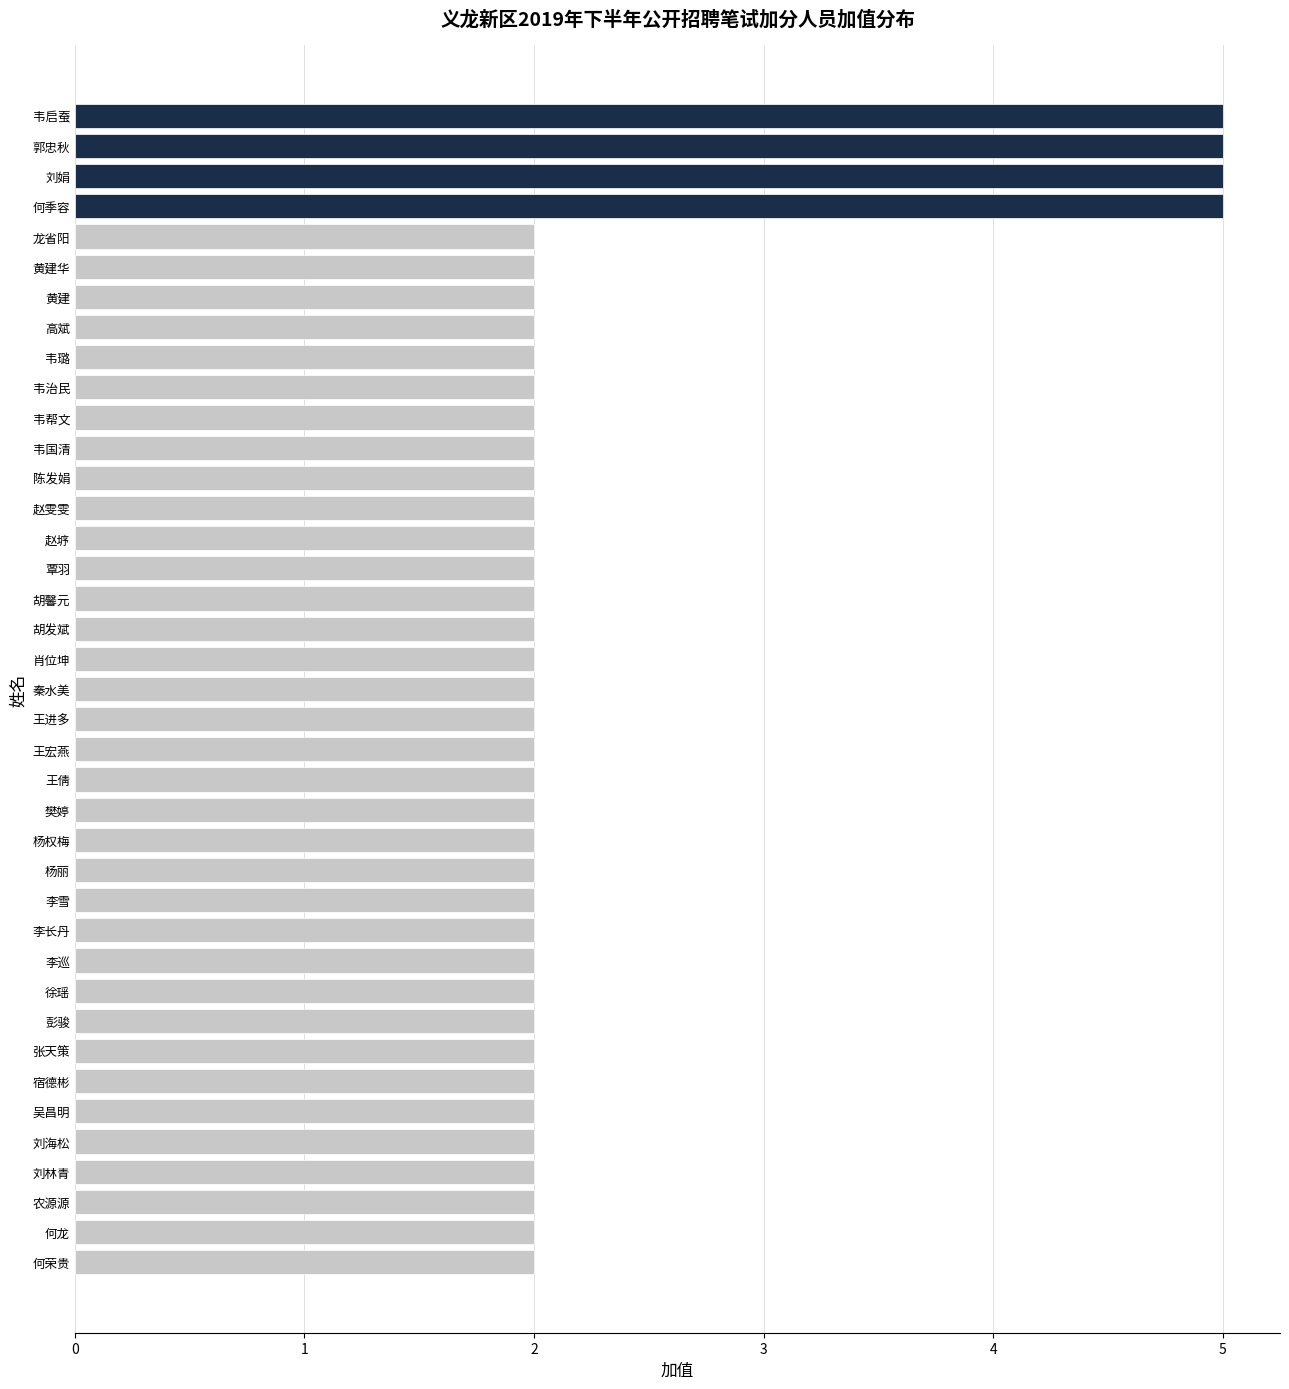

The value at 李长丹 is 2. True or false?

True